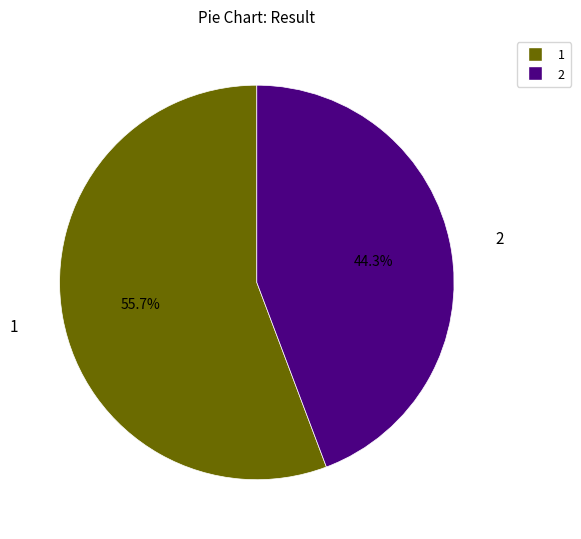

True or false: 1 accounts for 45% of the total.

False